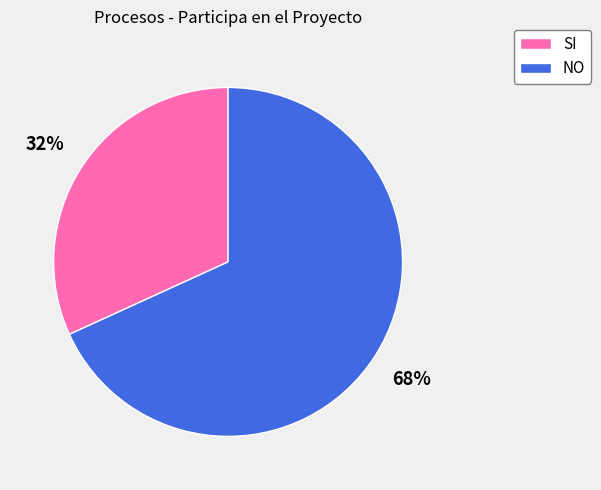

Rank the categories by value from highest to lowest.

NO, SI